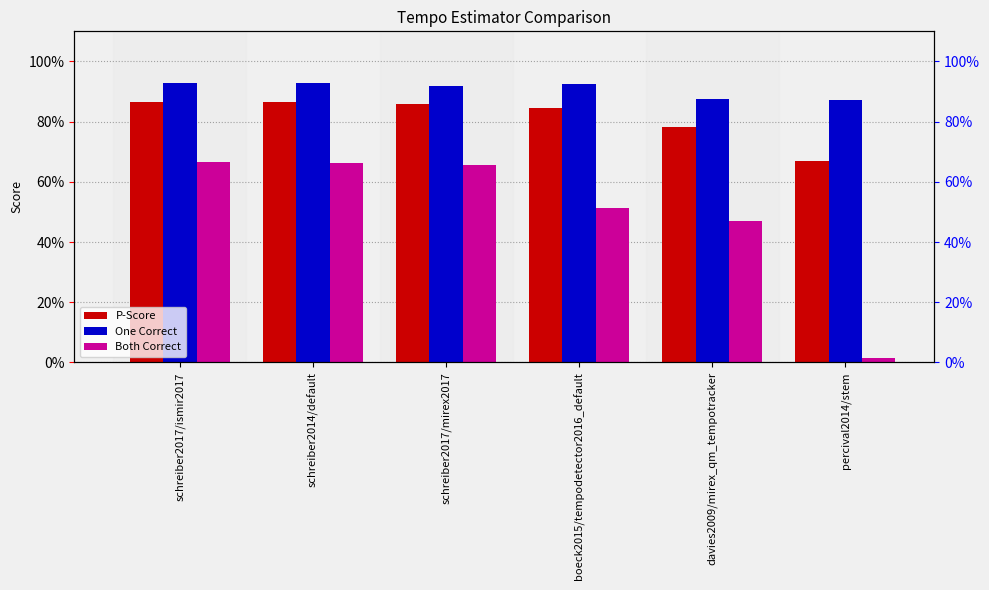

The Both Correct series shows 1.0 at schreiber2014/default. True or false?

False